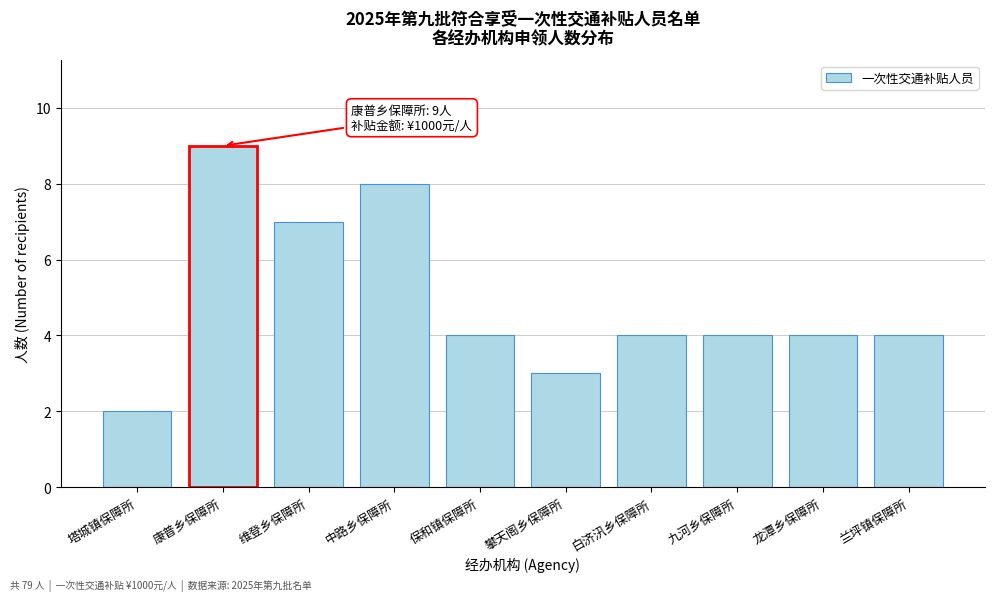

Reading left to right, extract all data points from this chart.

塔城镇保障所=2	康普乡保障所=9	维登乡保障所=7	中路乡保障所=8	保和镇保障所=4	攀天阁乡保障所=3	白济汛乡保障所=4	九河乡保障所=4	龙潭乡保障所=4	兰坪镇保障所=4